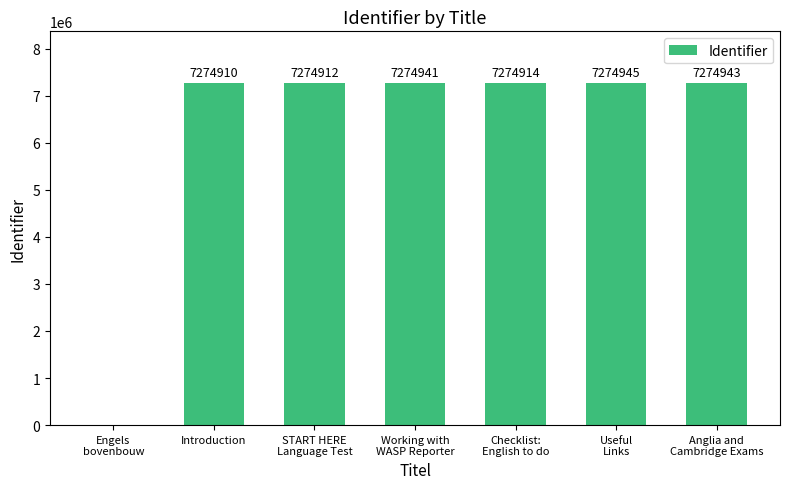

At which label does the data first exceed 7274914?

Working with
WASP Reporter